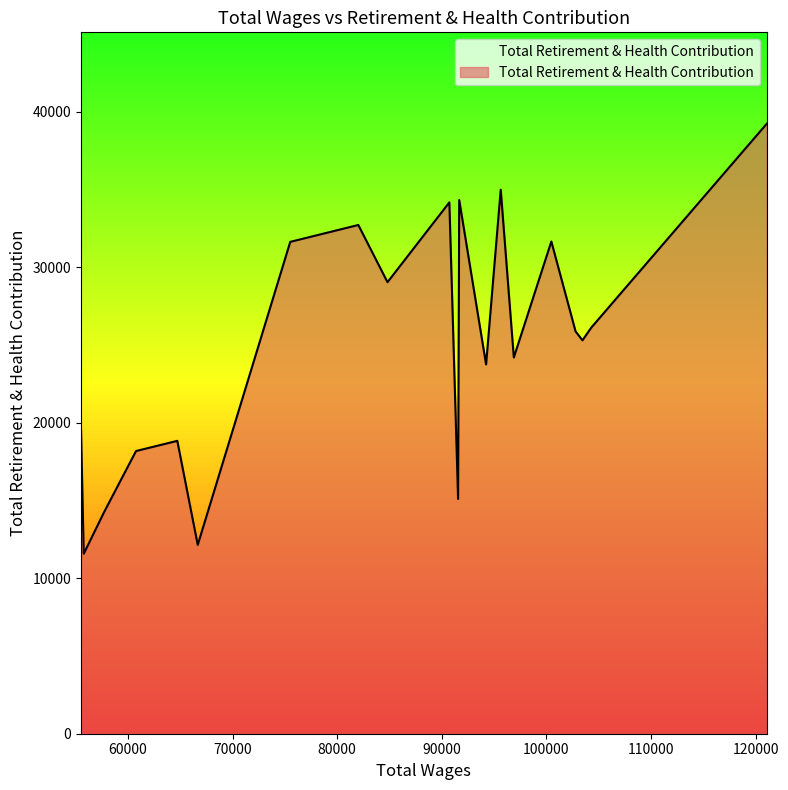

What is the minimum value shown in the chart?

11570